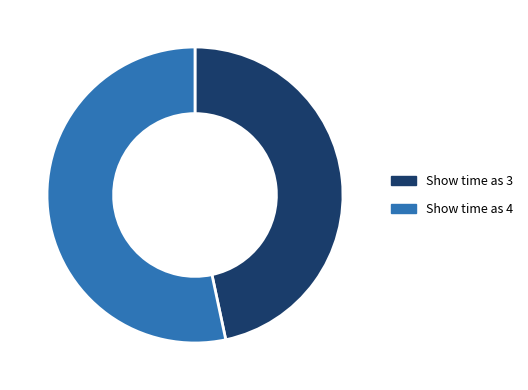

True or false: Show time as 3 accounts for 47% of the total.

True